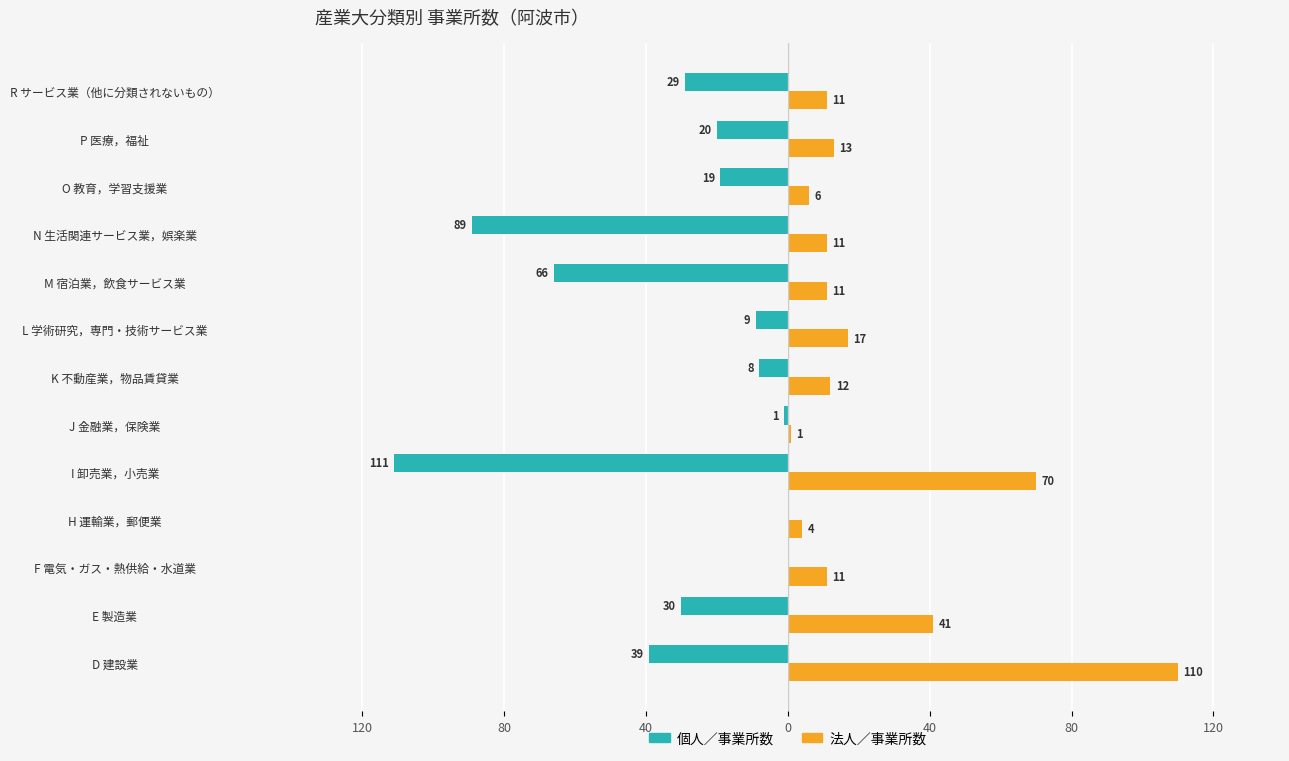

What are all the series names shown in the legend?

個人／事業所数, 法人／事業所数